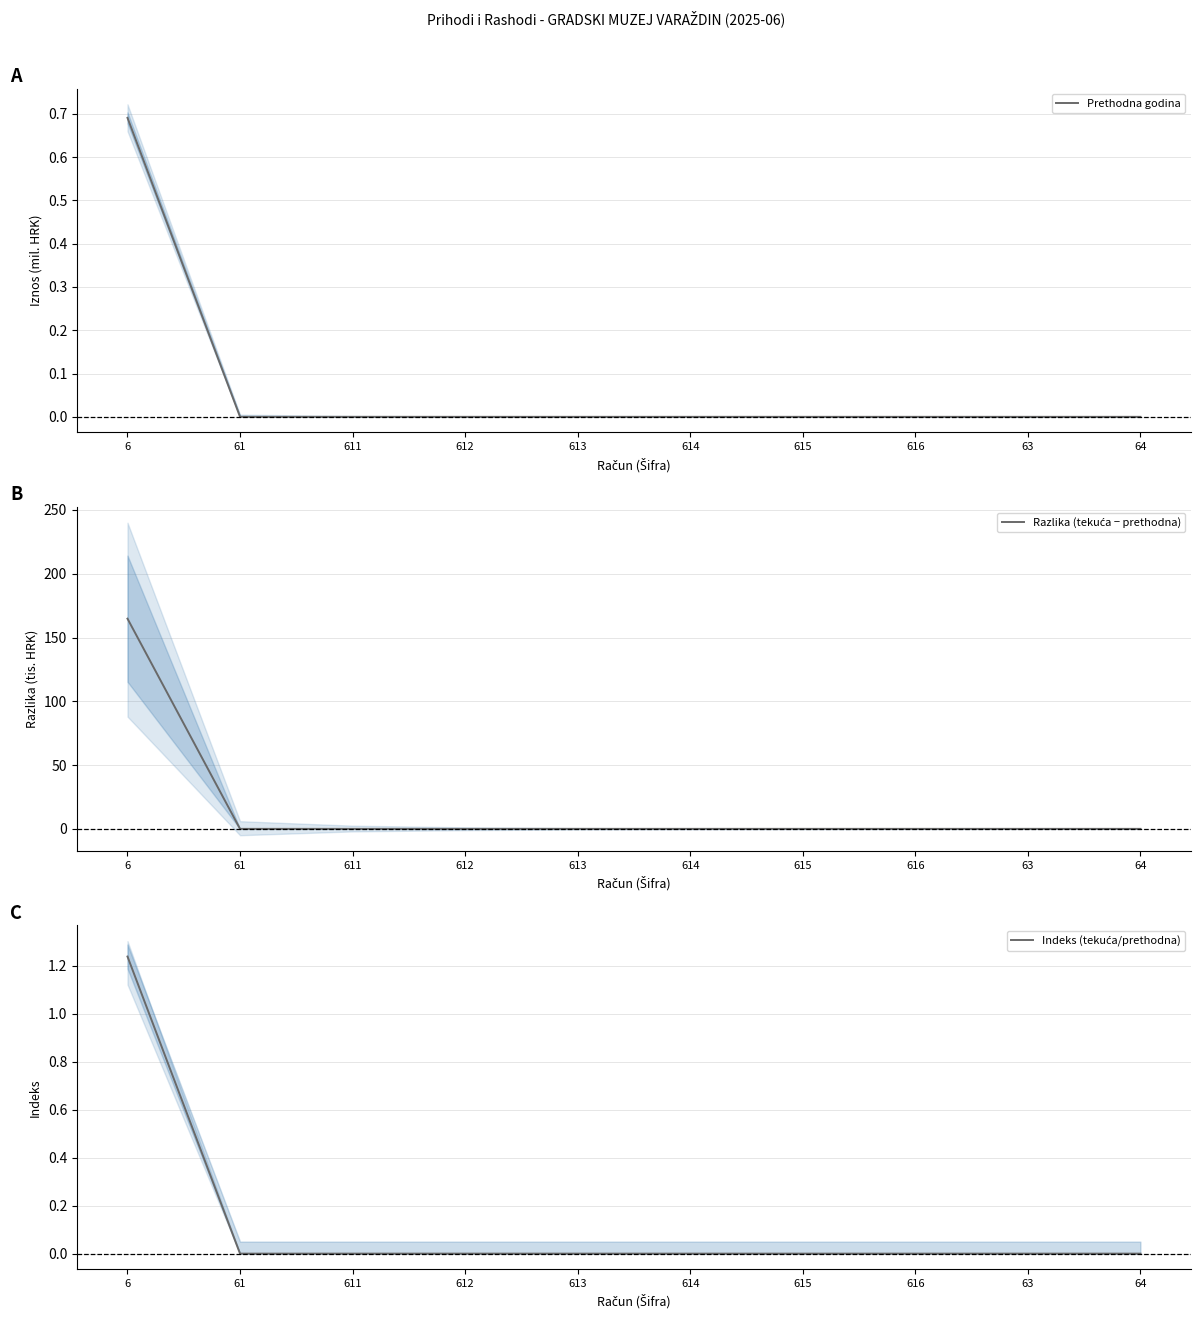

What is the label of the 6th point from the right?

613